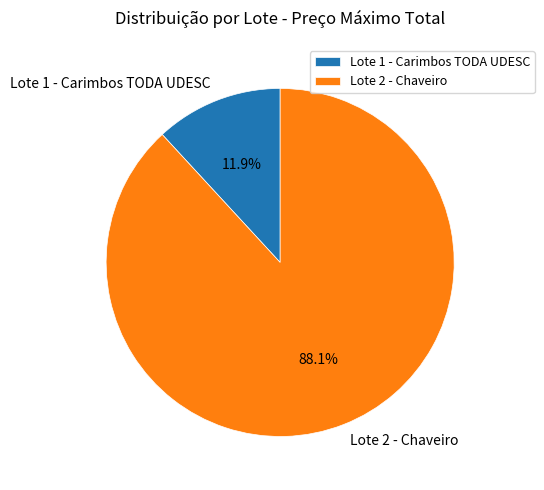

Is there any slice that represents more than half of the pie?

Yes